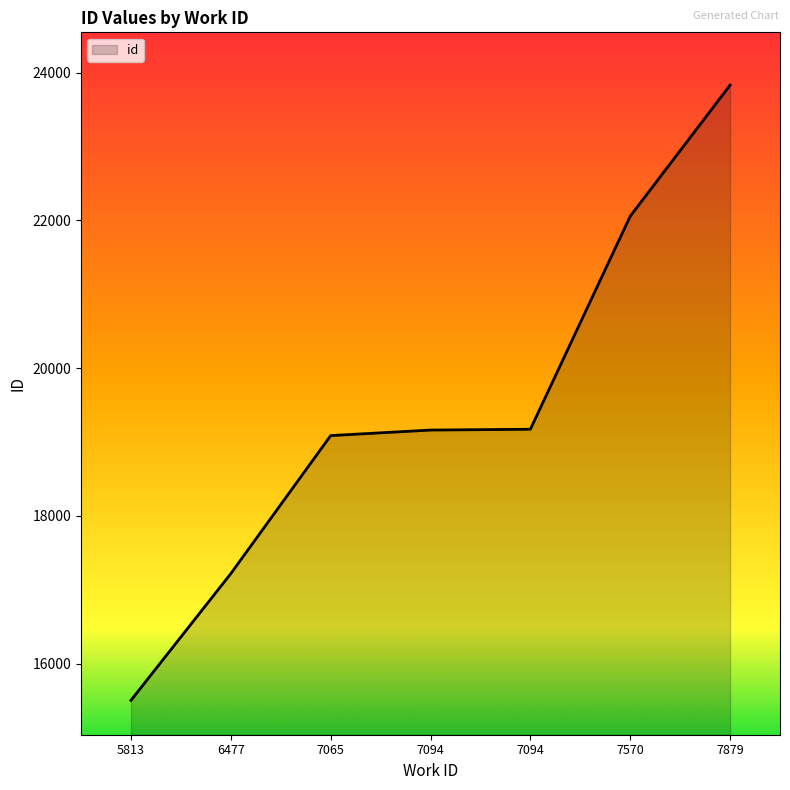

How many categories are shown in the chart?

7